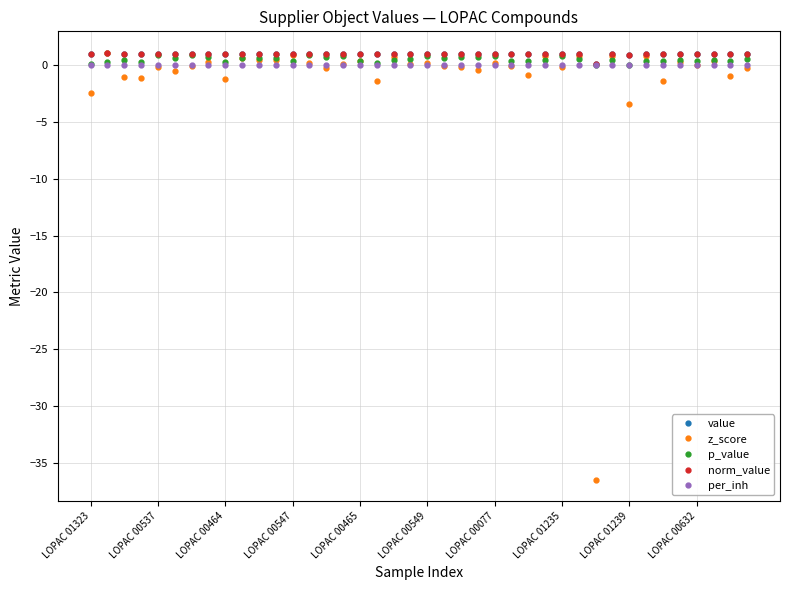

Does the chart have visible grid lines?

Yes